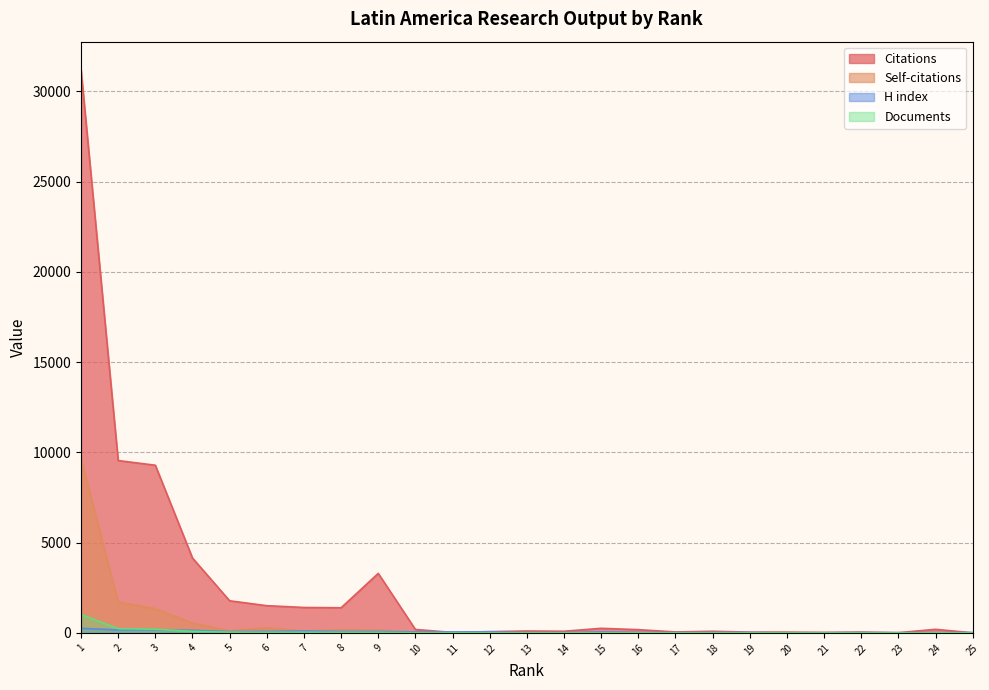

How many interior local valleys does the Citations series have?

6